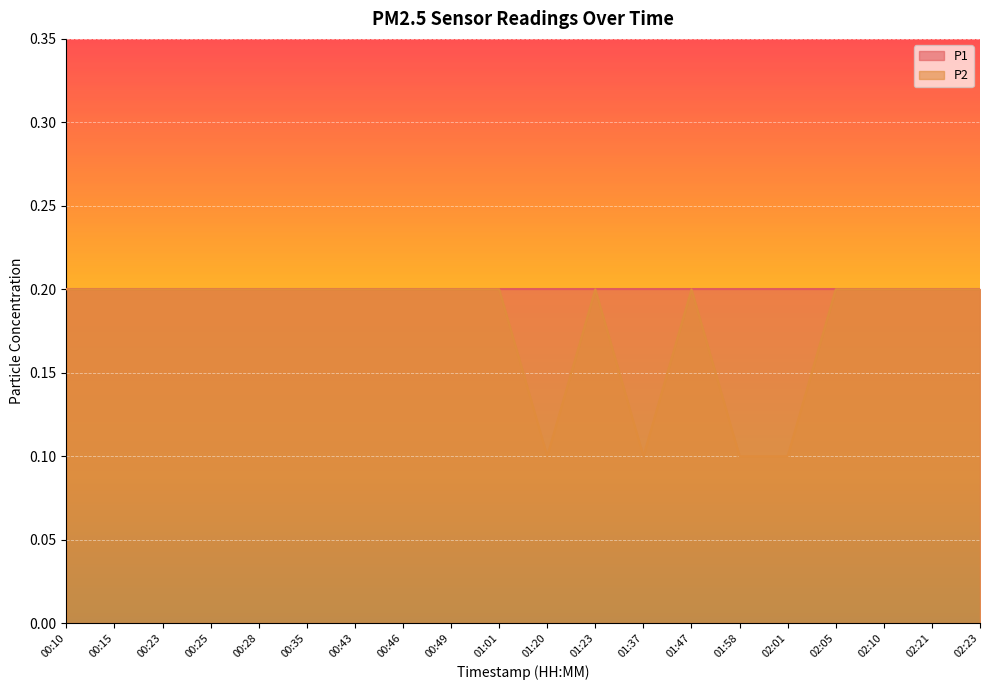

Reading right to left, transcribe all the data shown in this chart.

02:23=0.2	02:21=0.2	02:10=0.2	02:05=0.2	02:01=0.1	01:58=0.1	01:47=0.2	01:37=0.1	01:23=0.2	01:20=0.1	01:01=0.2	00:49=0.2	00:46=0.2	00:43=0.2	00:35=0.2	00:28=0.2	00:25=0.2	00:23=0.2	00:15=0.2	00:10=0.2